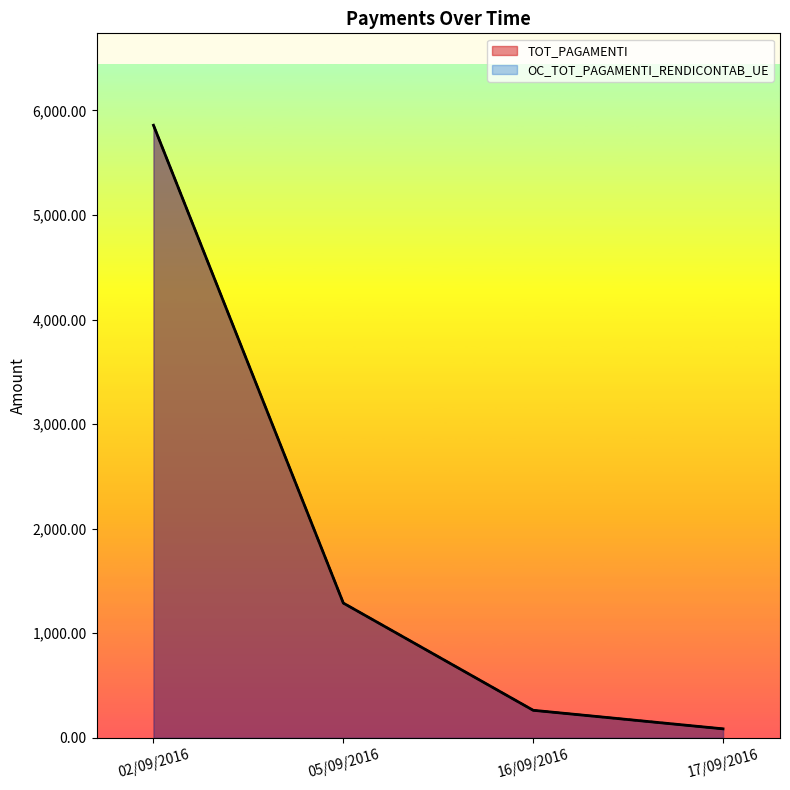

True or false: OC_TOT_PAGAMENTI_RENDICONTAB_UE and TOT_PAGAMENTI cross at least once.

False